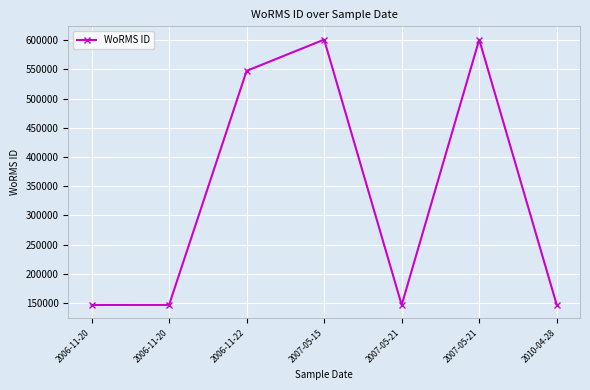

What is the change in value from 2006-11-22 to 2007-05-21?

+53530